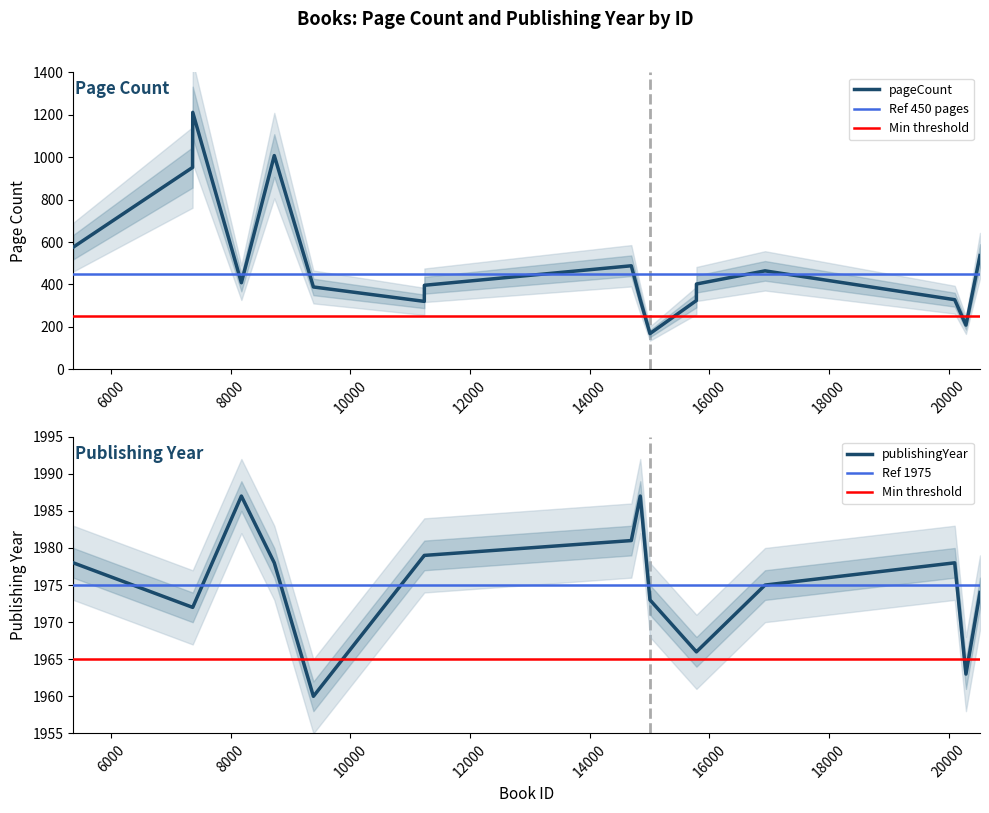

What is the value of the pageCount point at the 14th from the left?

464